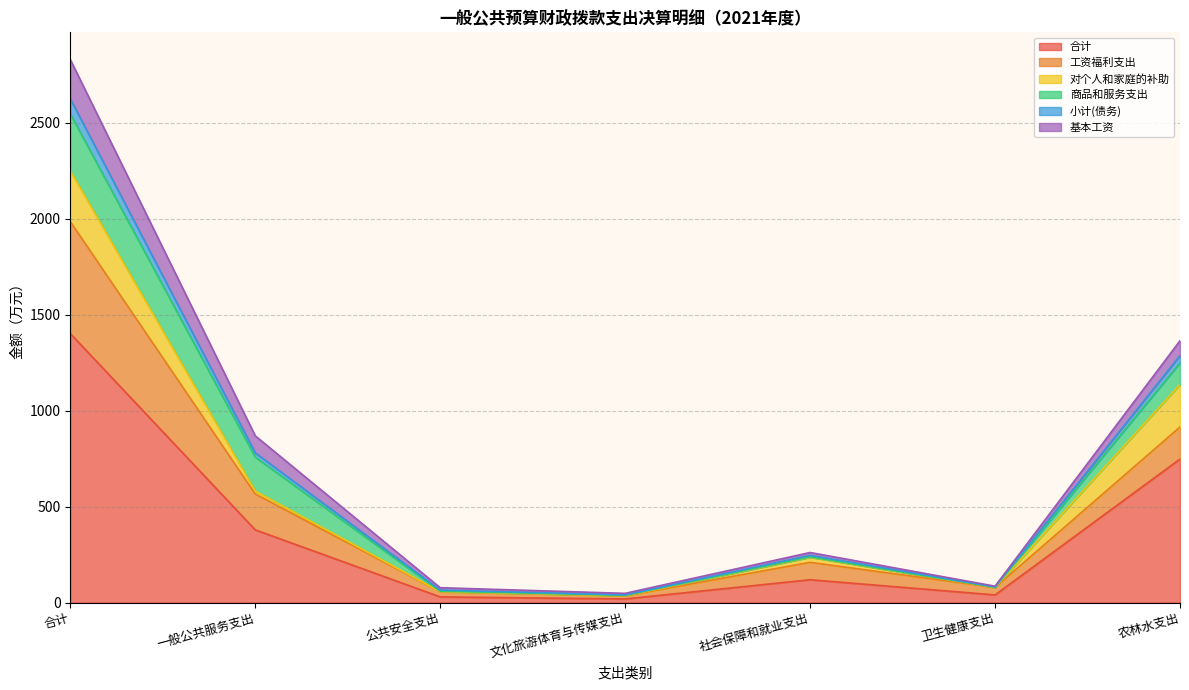

True or false: 基本工资 and 小计(债务) cross at least once.

False